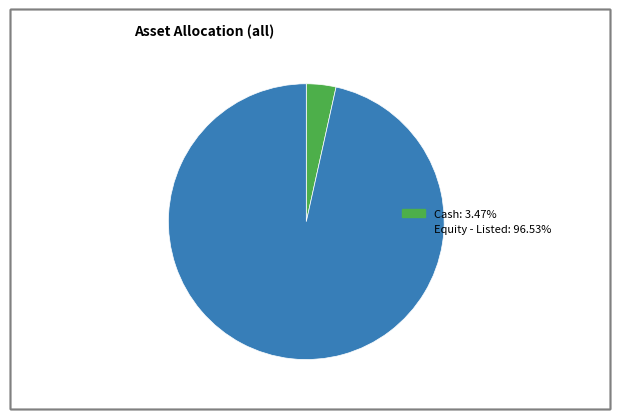

Between Equity - Listed and Cash, which is larger?

Equity - Listed